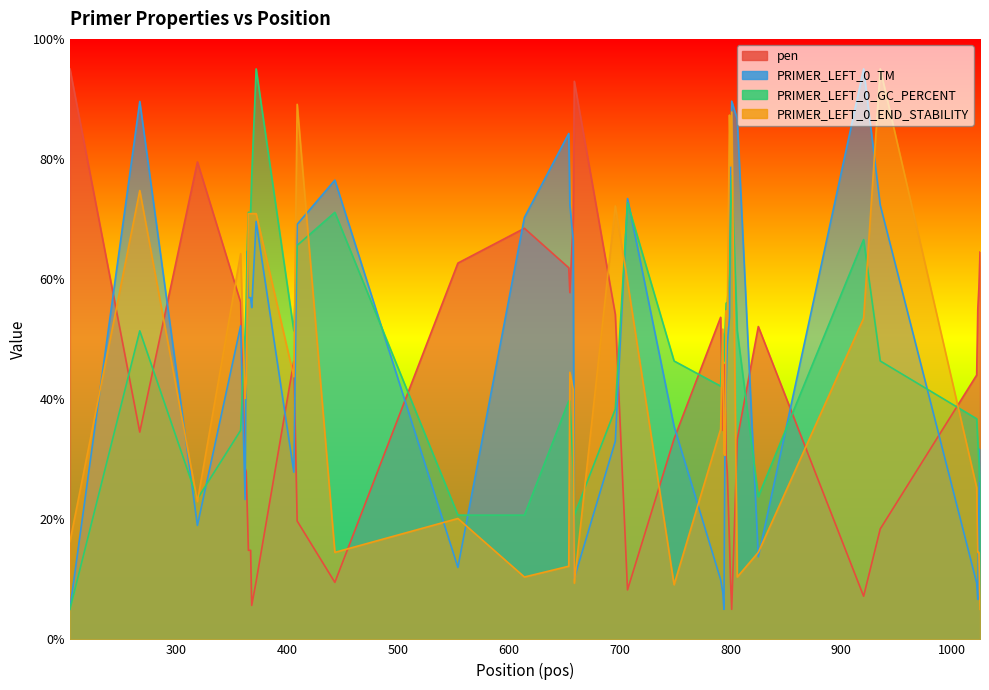

How many lines are shown in the chart?

4